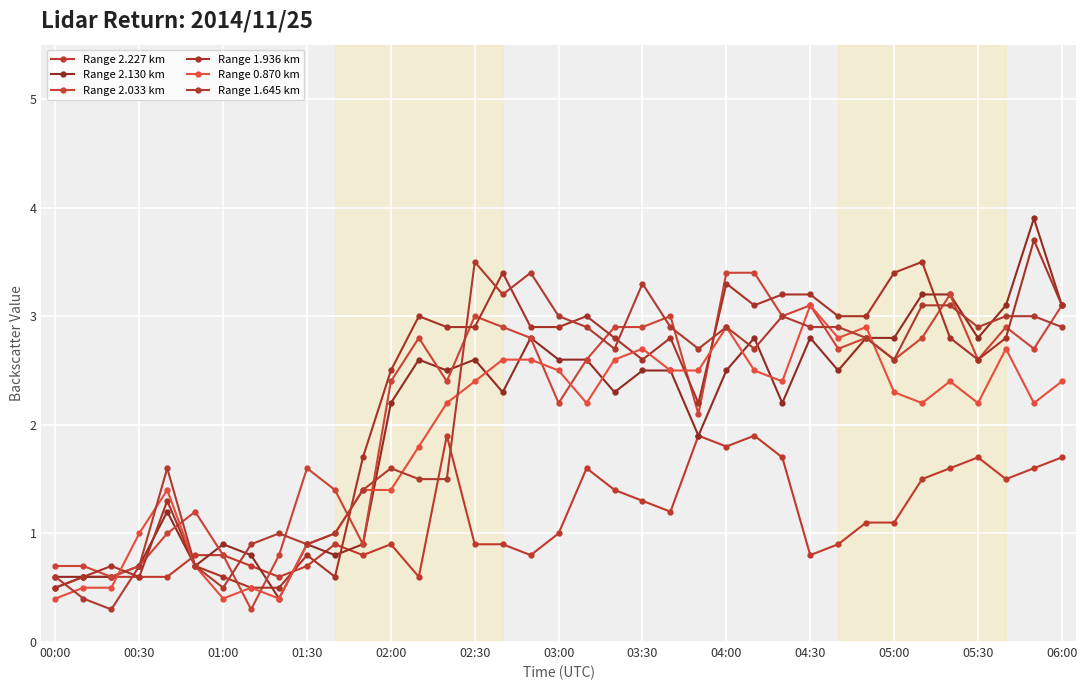

What is the difference between the second highest and minimum values in the Range 2.130 km series?

2.8